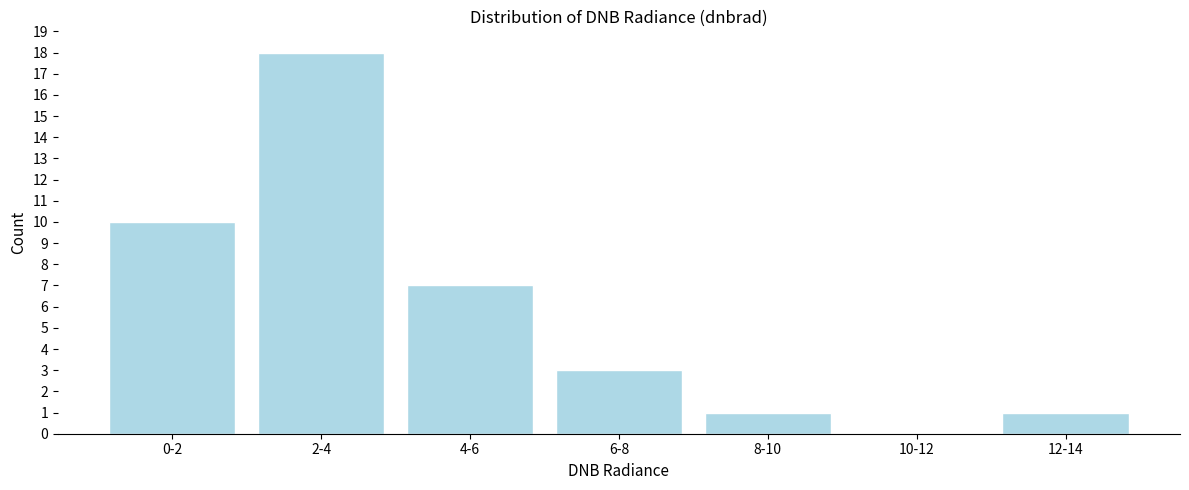

Reading right to left, list all the values displayed in this chart.

12-14=1	10-12=0	8-10=1	6-8=3	4-6=7	2-4=18	0-2=10